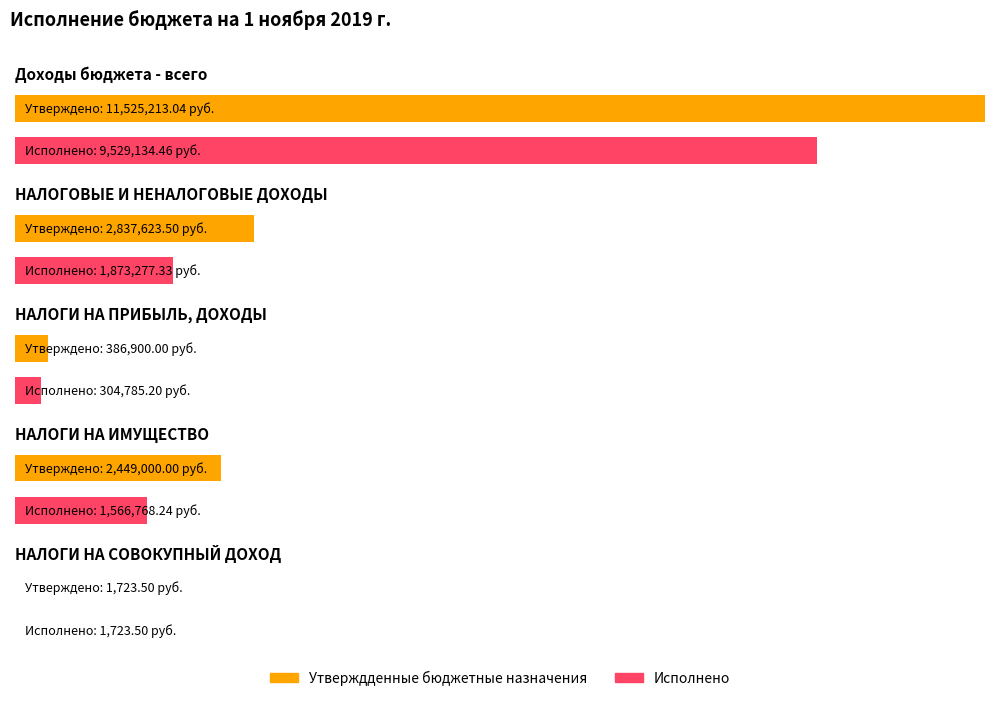

Which series has the largest range (max minus min)?

Утверждденные бюджетные назначения